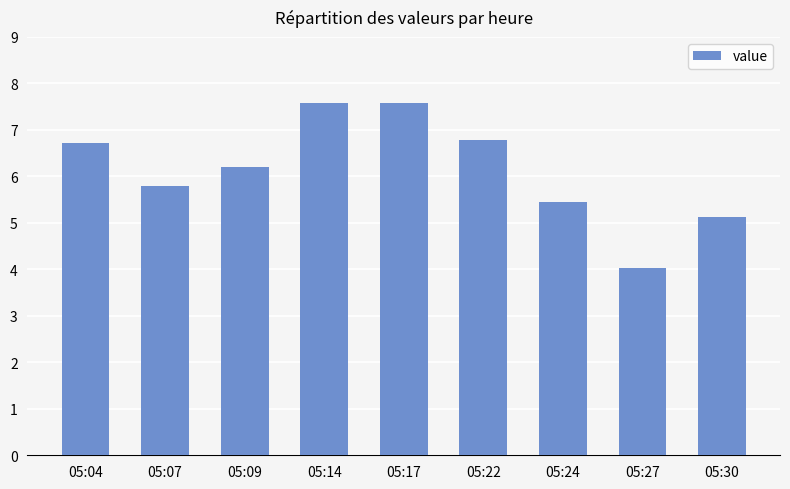

True or false: the data shows 2.3 at 05:22.

False